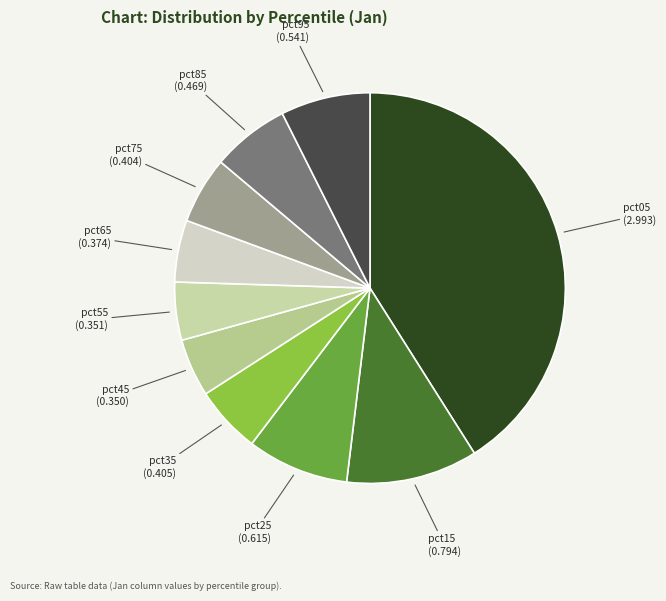

How many segments does this pie chart have?

10